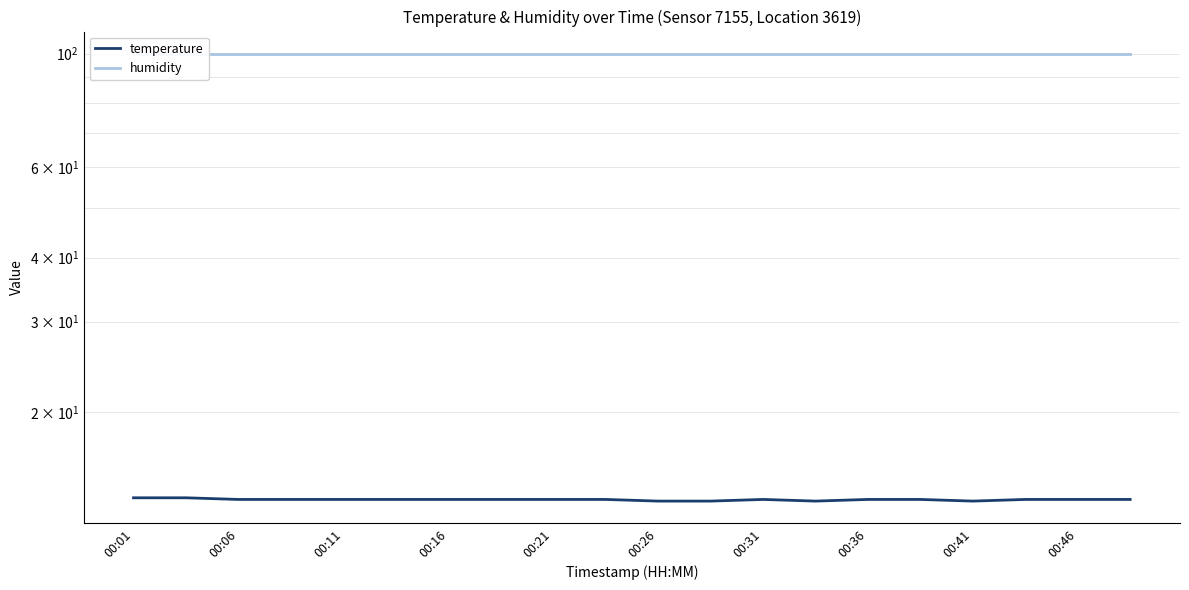

At which category is the sum across all series the highest?

00:01